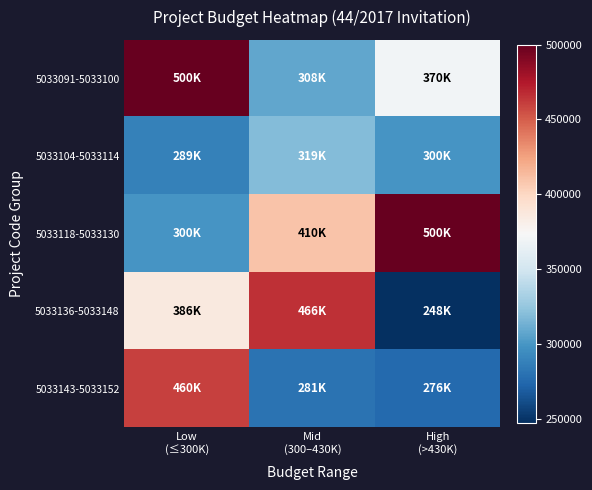

At which category is the sum across all series the highest?

Low
(≤300K)